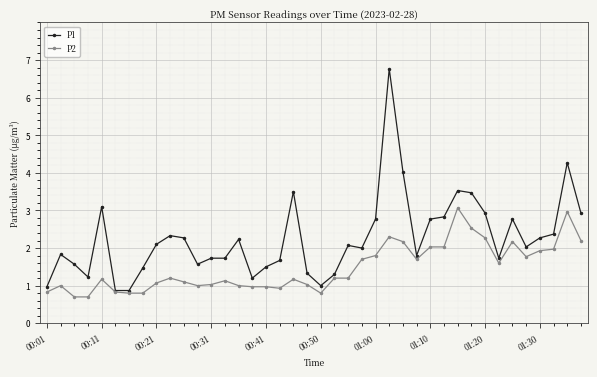

Reading right to left, what are all the values shown in this chart?

P1: 2.9	4.3	2.4	2.3	2.0	2.8	1.7	2.9	3.5	3.5	2.8	2.8	1.8	4.0	6.8	2.8	2.0	2.1	1.3	1.0	1.3	3.5	1.7	1.5	1.2	2.2	1.7	1.7	1.6	2.3	2.3	2.1	1.5	0.9	0.9	3.1	1.2	1.6	1.8	1.0
P2: 2.2	3.0	2.0	1.9	1.8	2.2	1.6	2.3	2.5	3.1	2.0	2.0	1.7	2.2	2.3	1.8	1.7	1.2	1.2	0.8	1.0	1.2	0.9	1.0	1.0	1.0	1.1	1.0	1.0	1.1	1.2	1.1	0.8	0.8	0.8	1.2	0.7	0.7	1.0	0.8